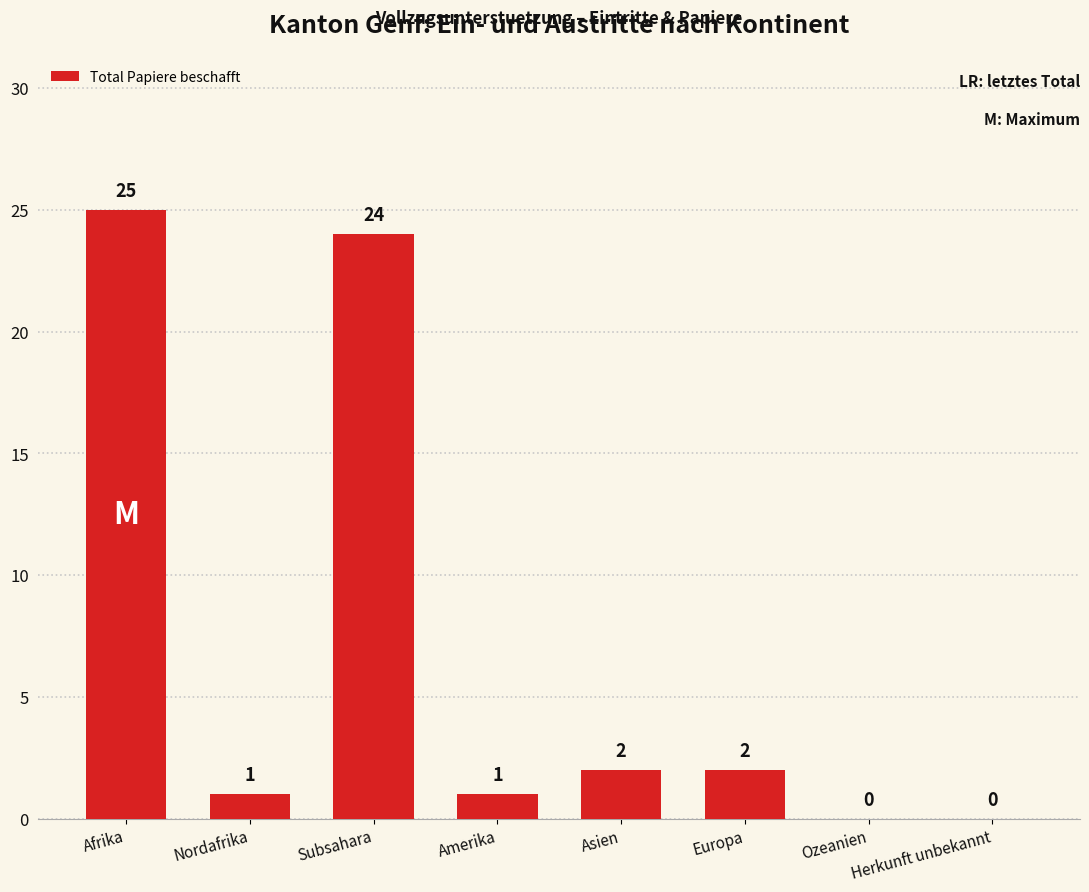

Are the bars horizontal?

No